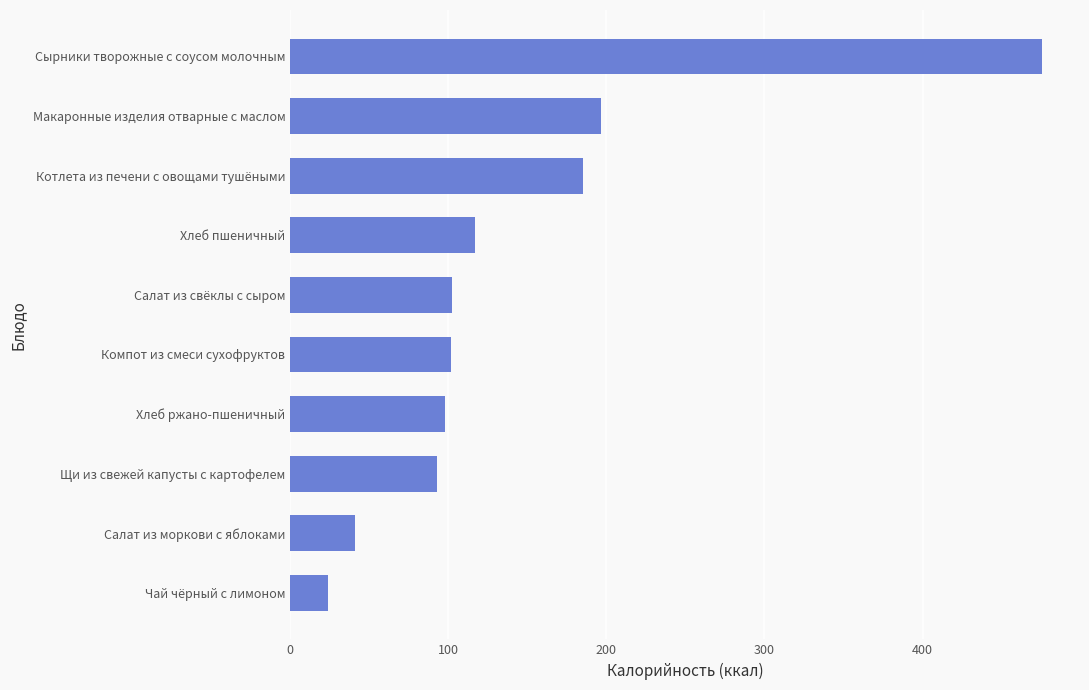

What is the maximum value shown in the chart?

475.8